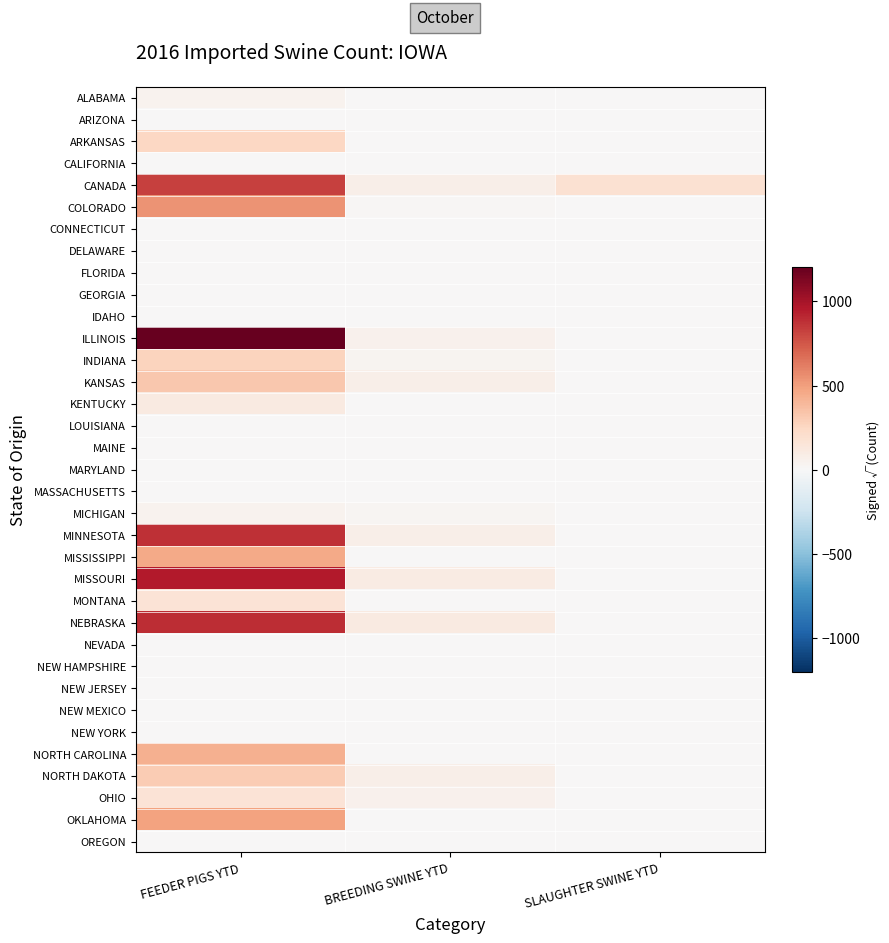

Between FEEDER PIGS YTD and BREEDING SWINE YTD, which series saw the biggest shift?

ILLINOIS